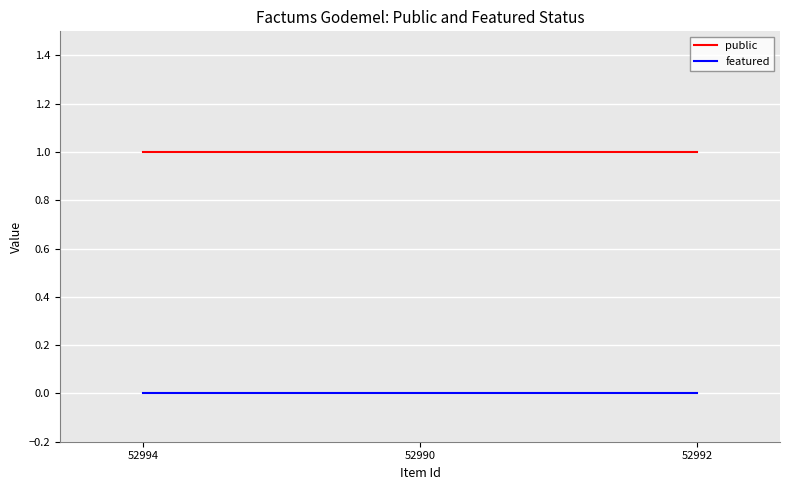

Is the value of featured at 52994 greater than the value of public at 52992?

No